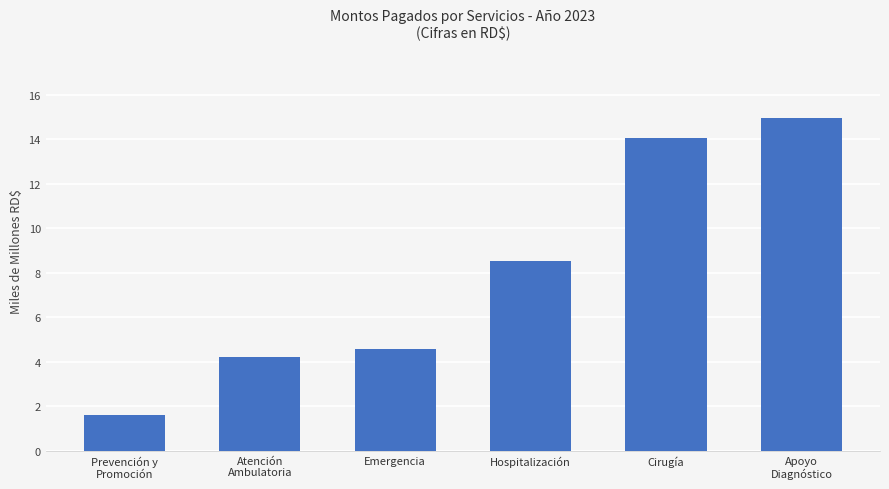

What is the change in value from Emergencia to Hospitalización?

+4.0